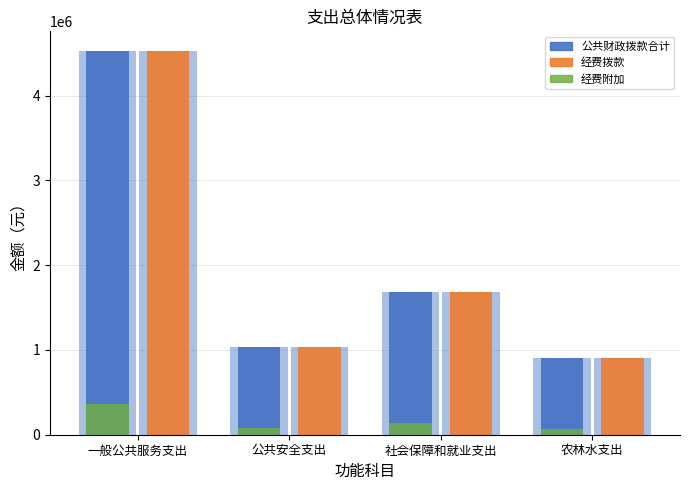

True or false: 经费附加 has a value of 83043.4 at 公共安全支出.

True